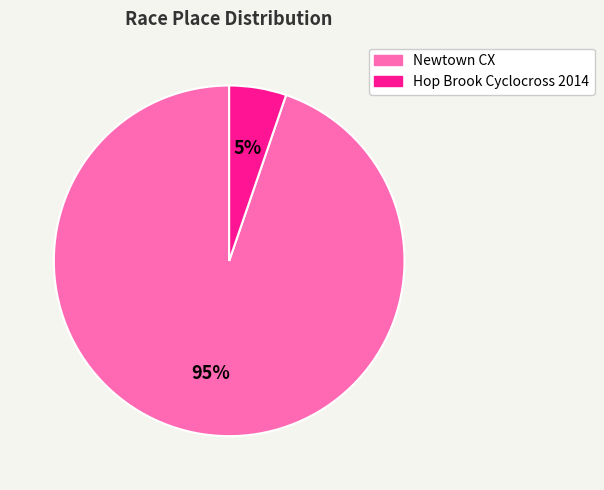

Which category has the biggest portion of the pie?

Newtown CX